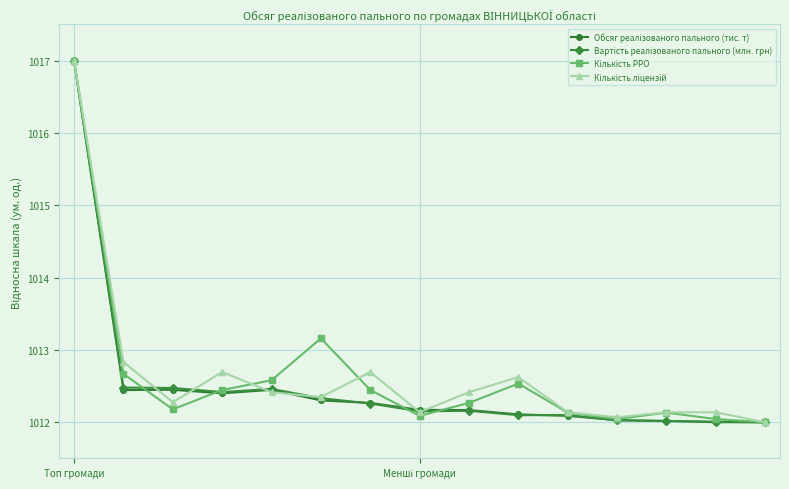

What is the smallest value displayed?

1012.0